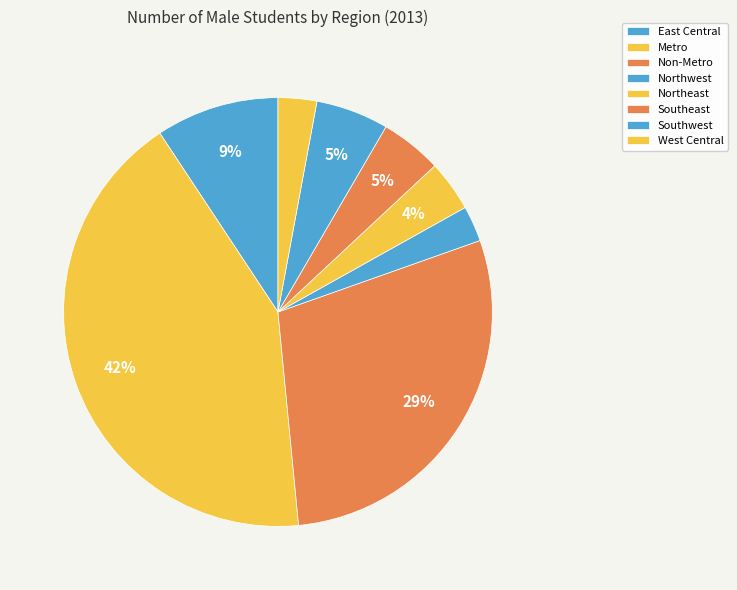

To the nearest percent, what portion does Northwest represent?

3%